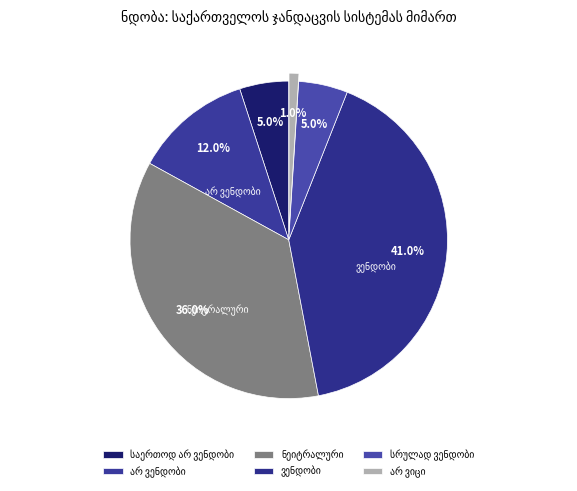

How much of the chart is everything except არ ვიცი?

99.0%